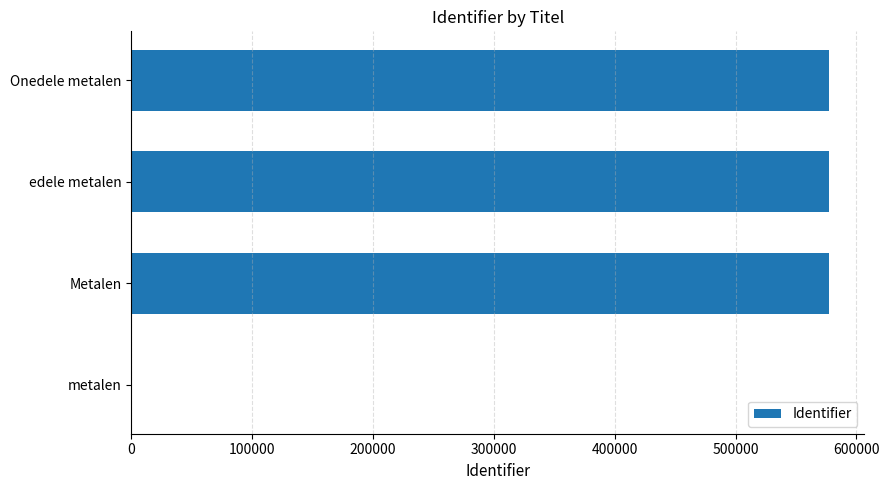

The value at metalen is -322685. True or false?

False